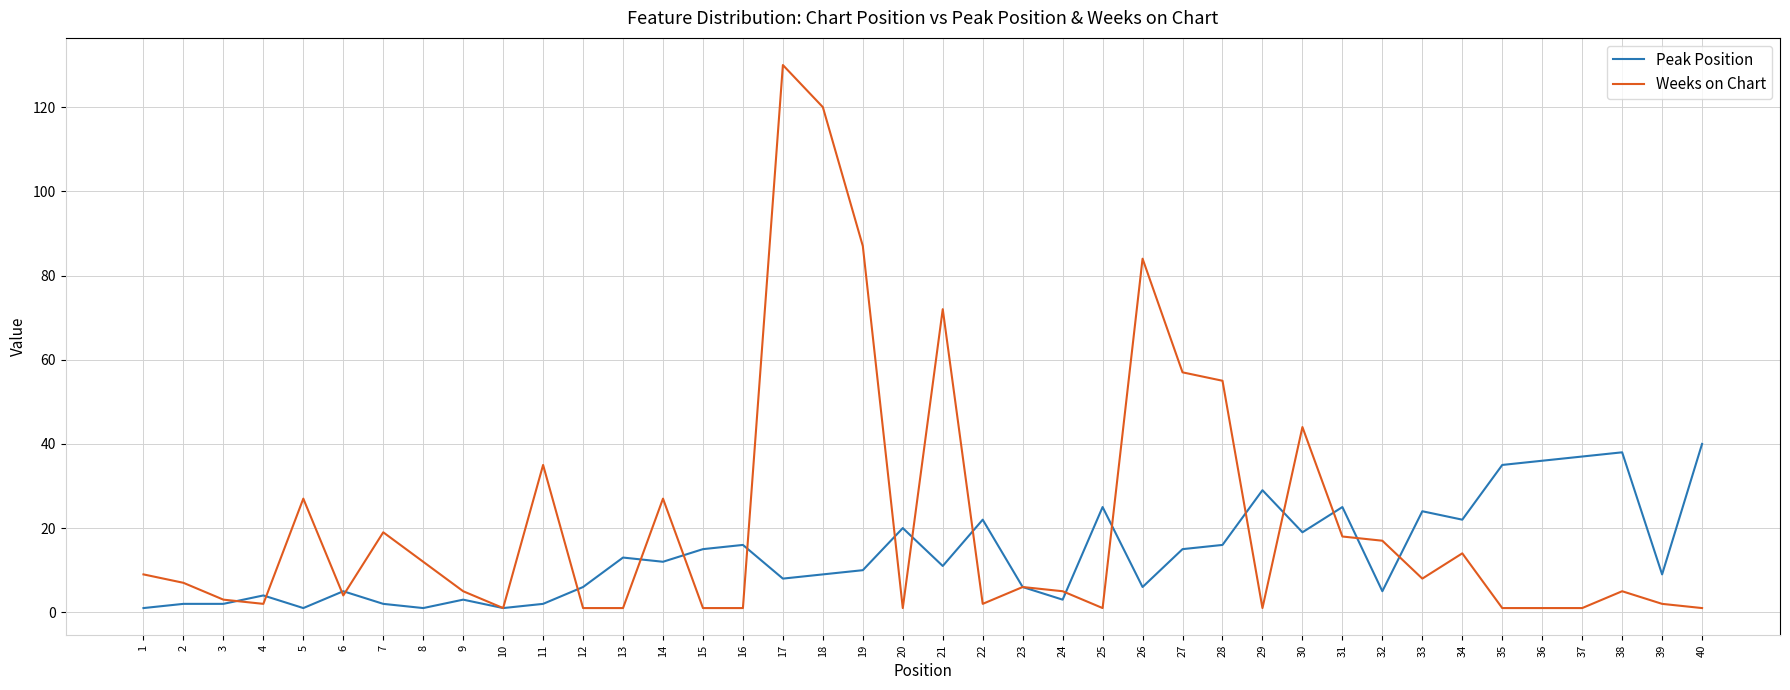

At 28, list the series in order from largest to smallest.

Weeks on Chart, Peak Position